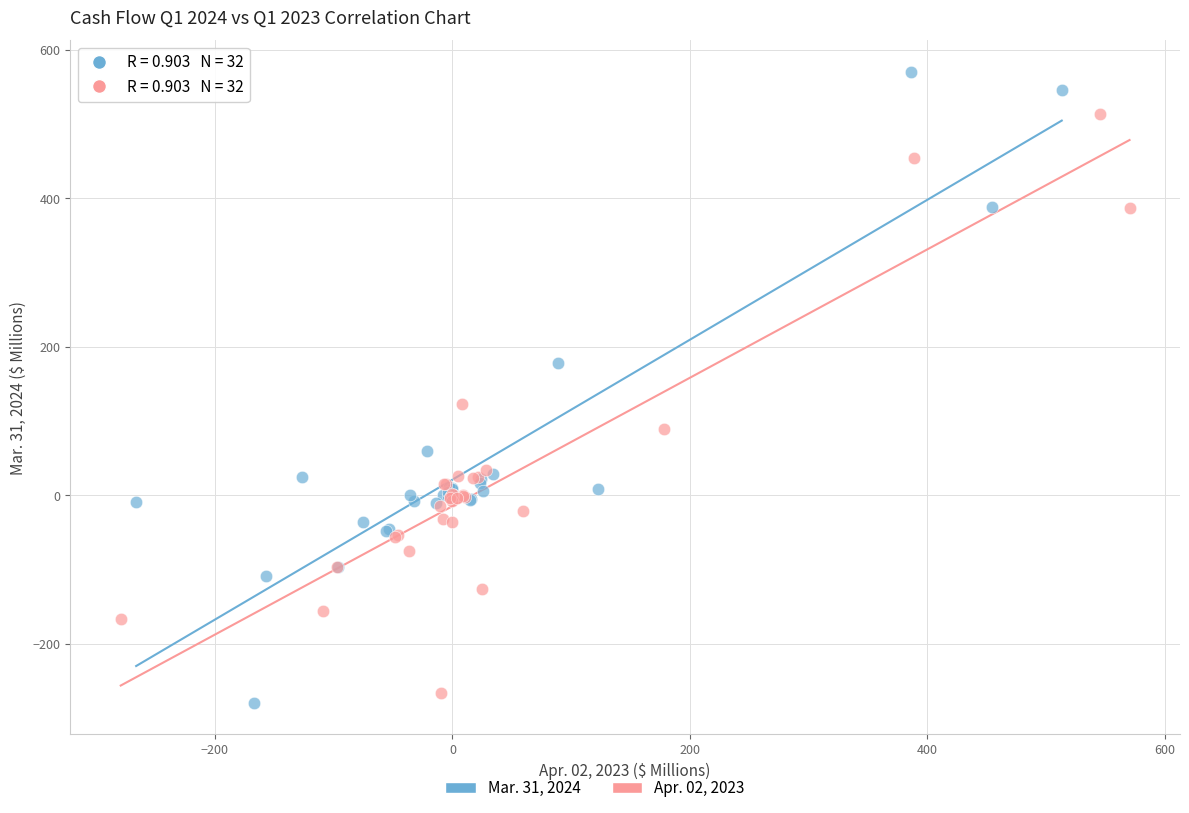

Which series has the widest spread of Y values?

Mar. 31, 2024